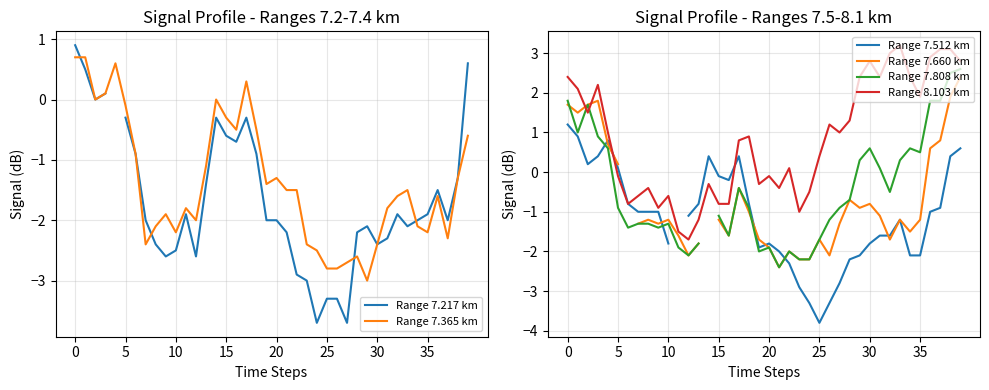

How many values in Range 7.660 km are above zero?

10